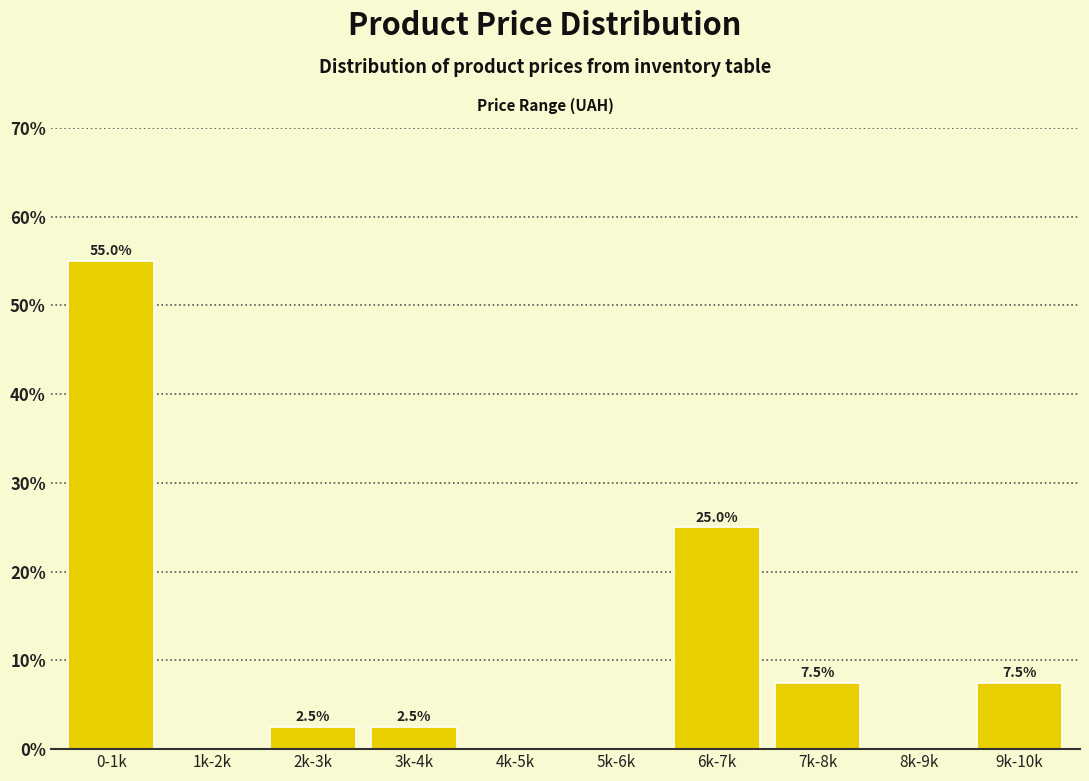

Reading left to right, list all the values displayed in this chart.

0-1k=55.0	1k-2k=0.0	2k-3k=2.5	3k-4k=2.5	4k-5k=0.0	5k-6k=0.0	6k-7k=25.0	7k-8k=7.5	8k-9k=0.0	9k-10k=7.5